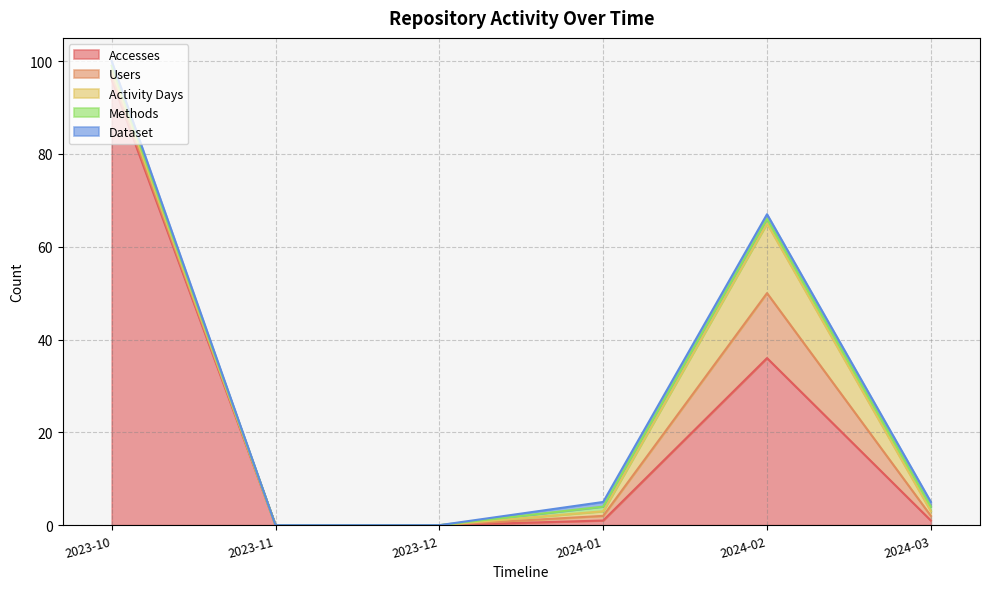

At which label is Activity Days closest to 7?

2023-10